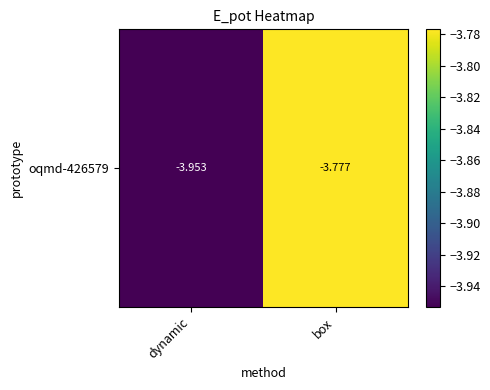

Where is the data nearest to the value -3?

box